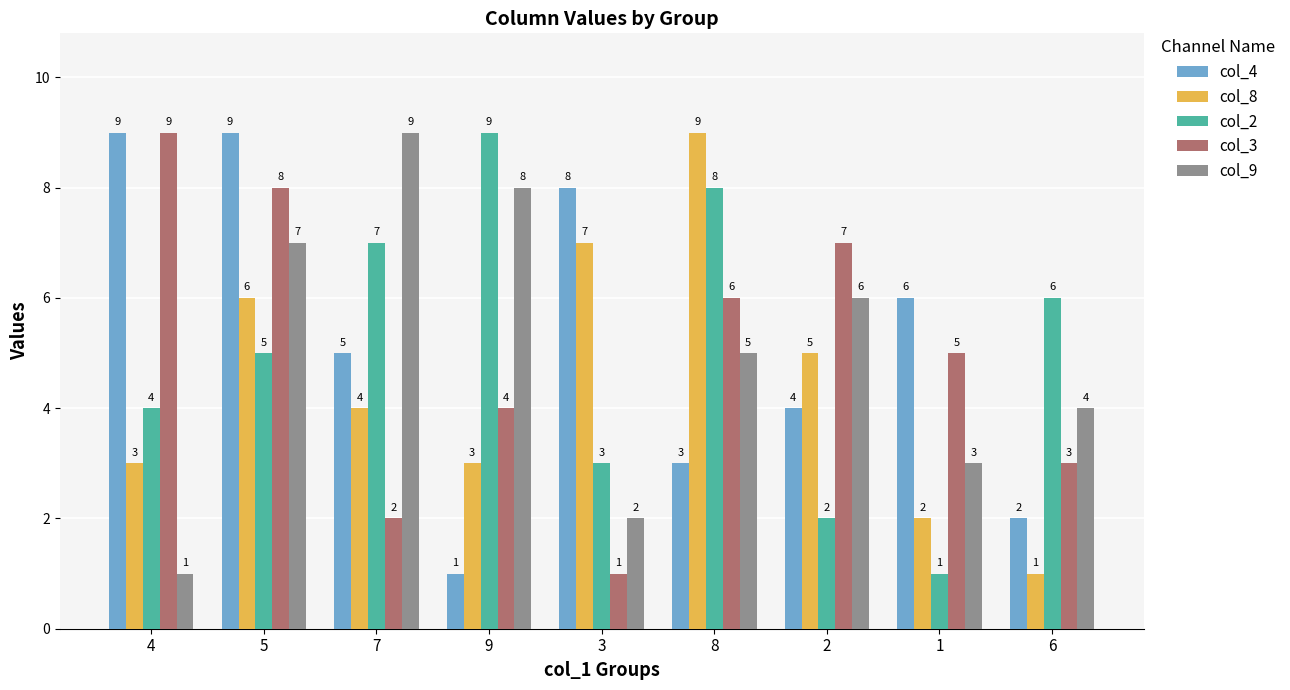

Which series has the largest total across all categories?

col_4